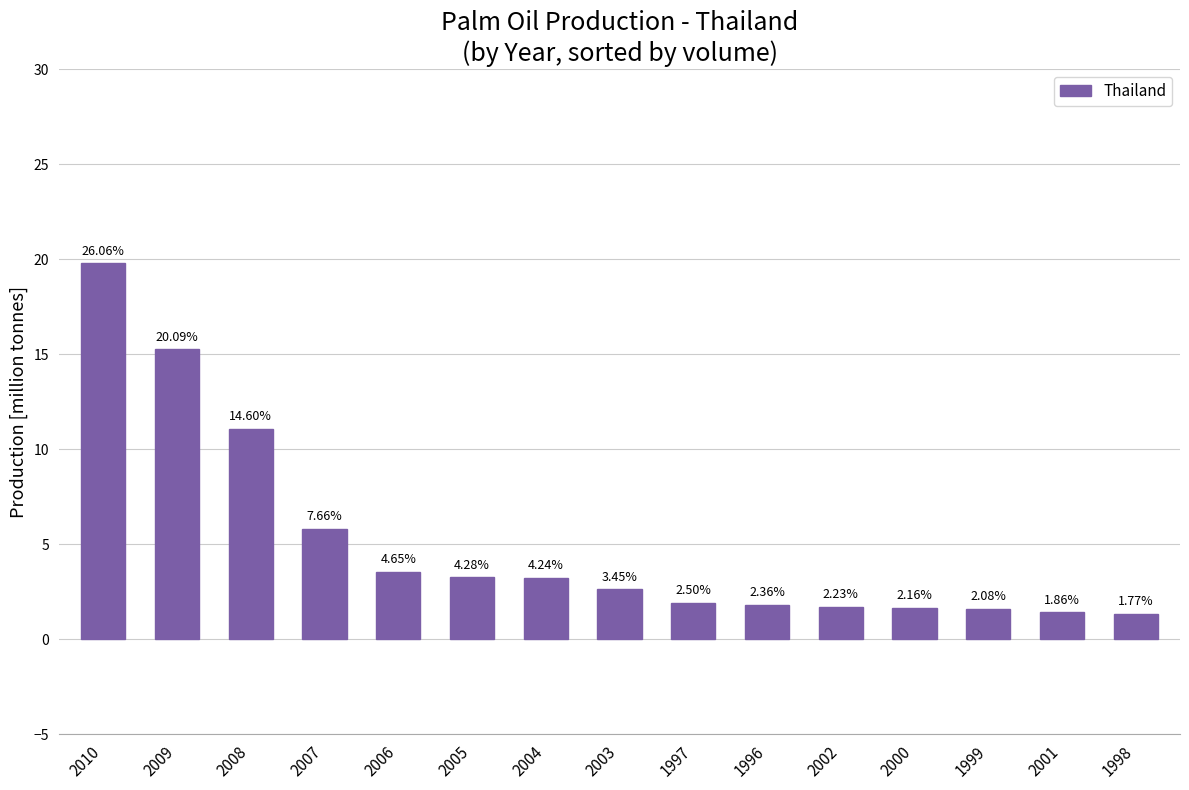

What is the label of the 2nd bar from the left?

2009